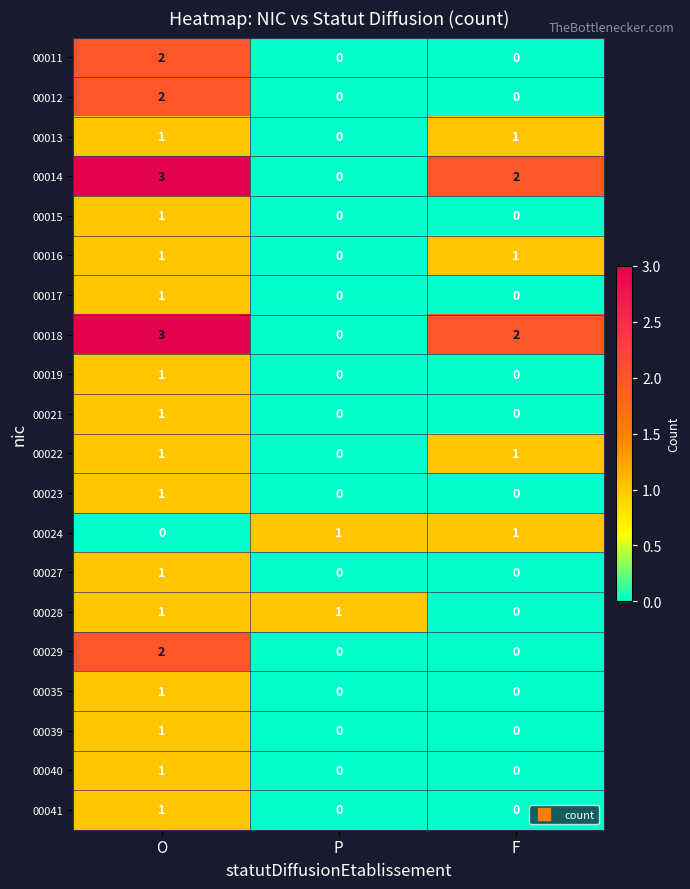

How many 00041 values are between 0 and 1?

3